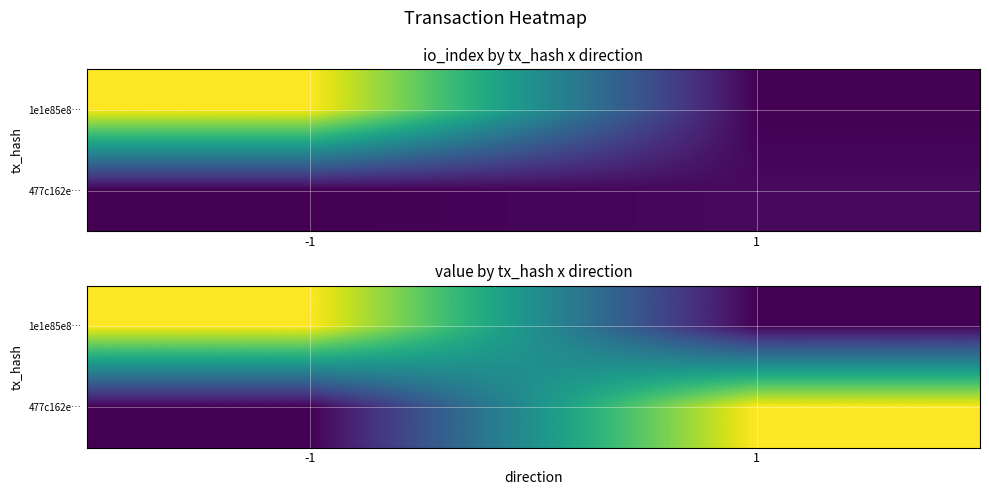

Which label corresponds to the smallest value in the chart?

1